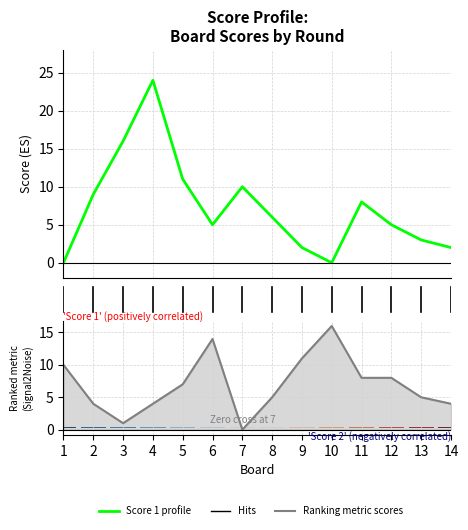

Between 11 and 12, which series saw the biggest shift?

Score 1